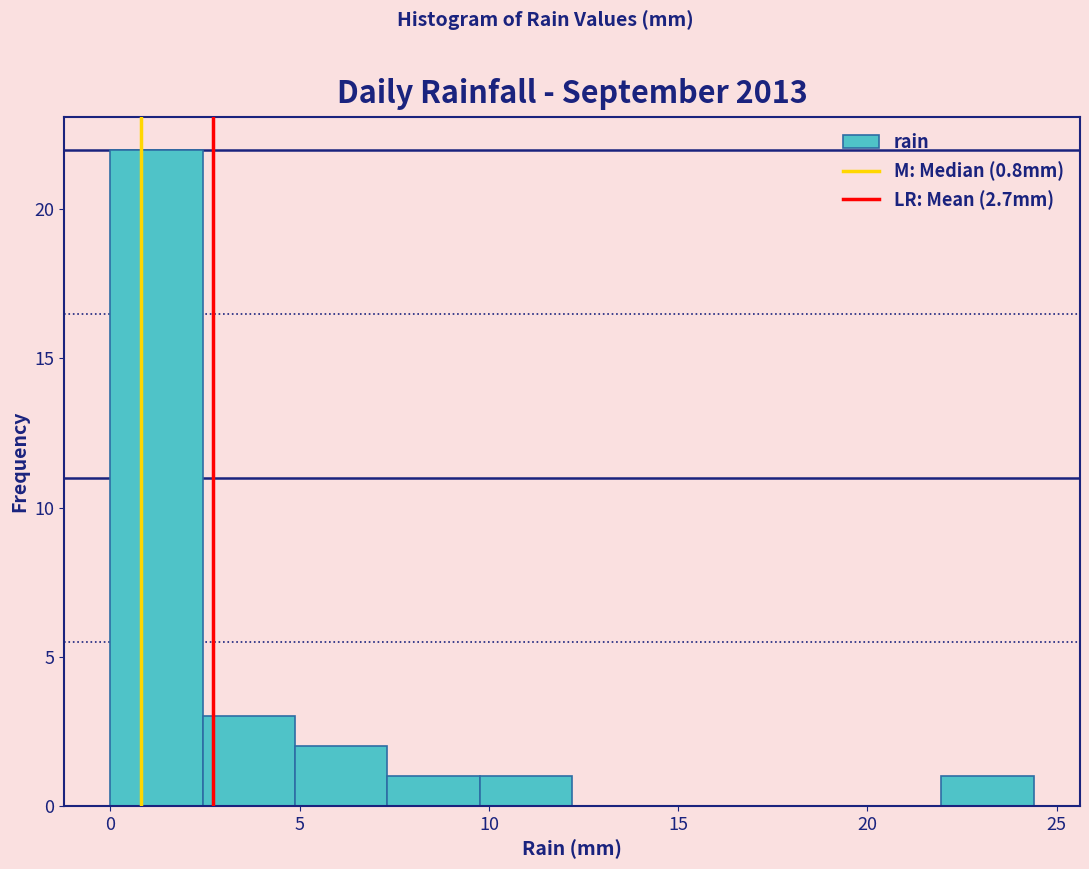

Which range on the x-axis has the tallest bar?

0.0 to 2.5